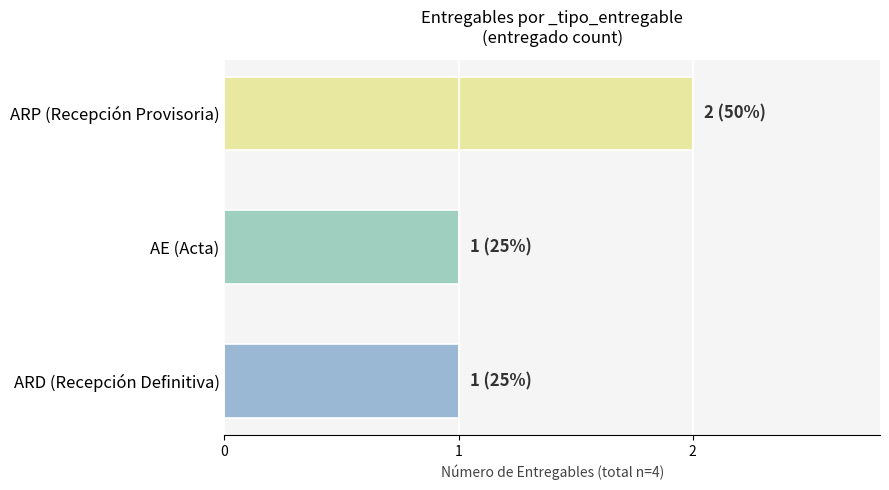

The value at ARD (Recepción Definitiva) is 1. True or false?

True